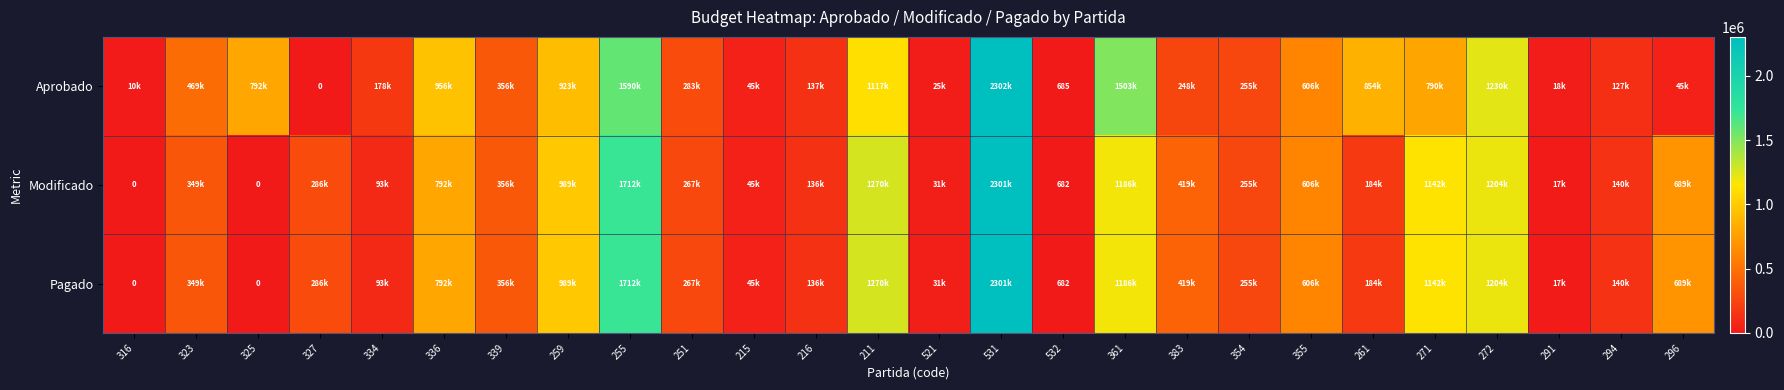

What is the spread (max minus min) of values at 261?

670572.0